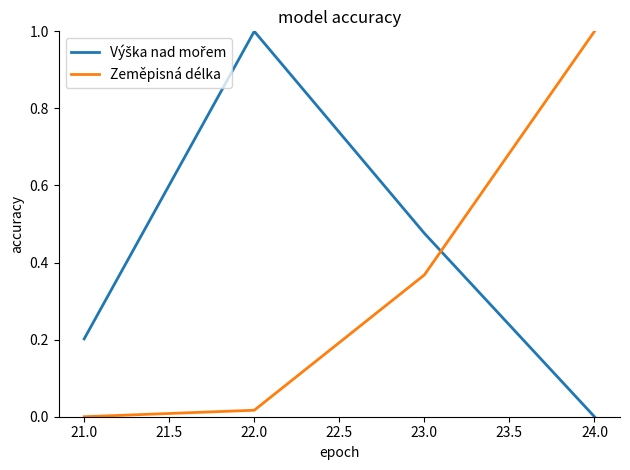

What position from the left is 23.0?

3